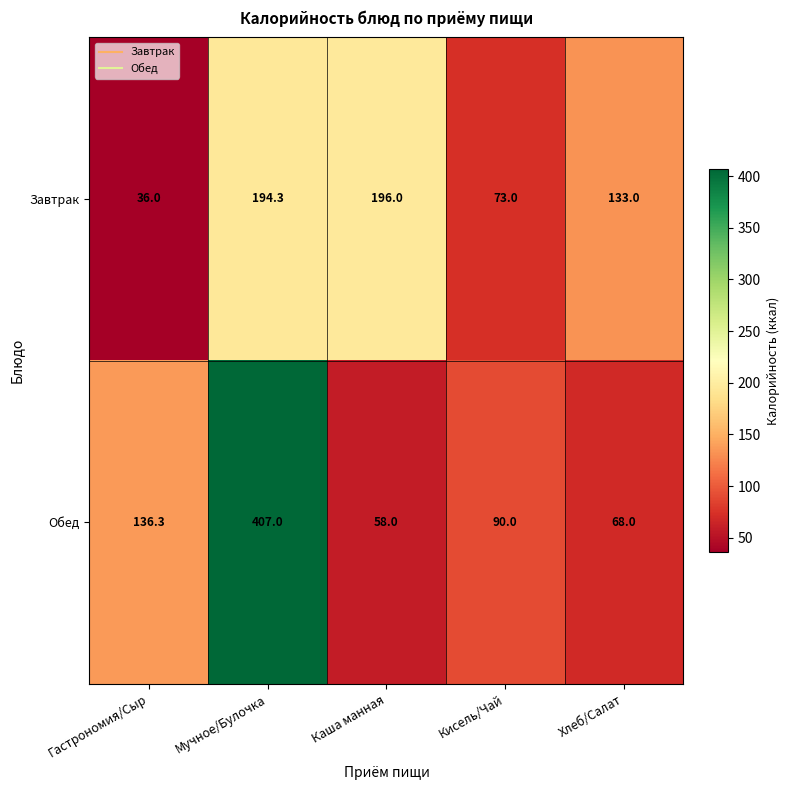

Is it true that Завтрак equals 36.0 at Гастрономия/Сыр?

True